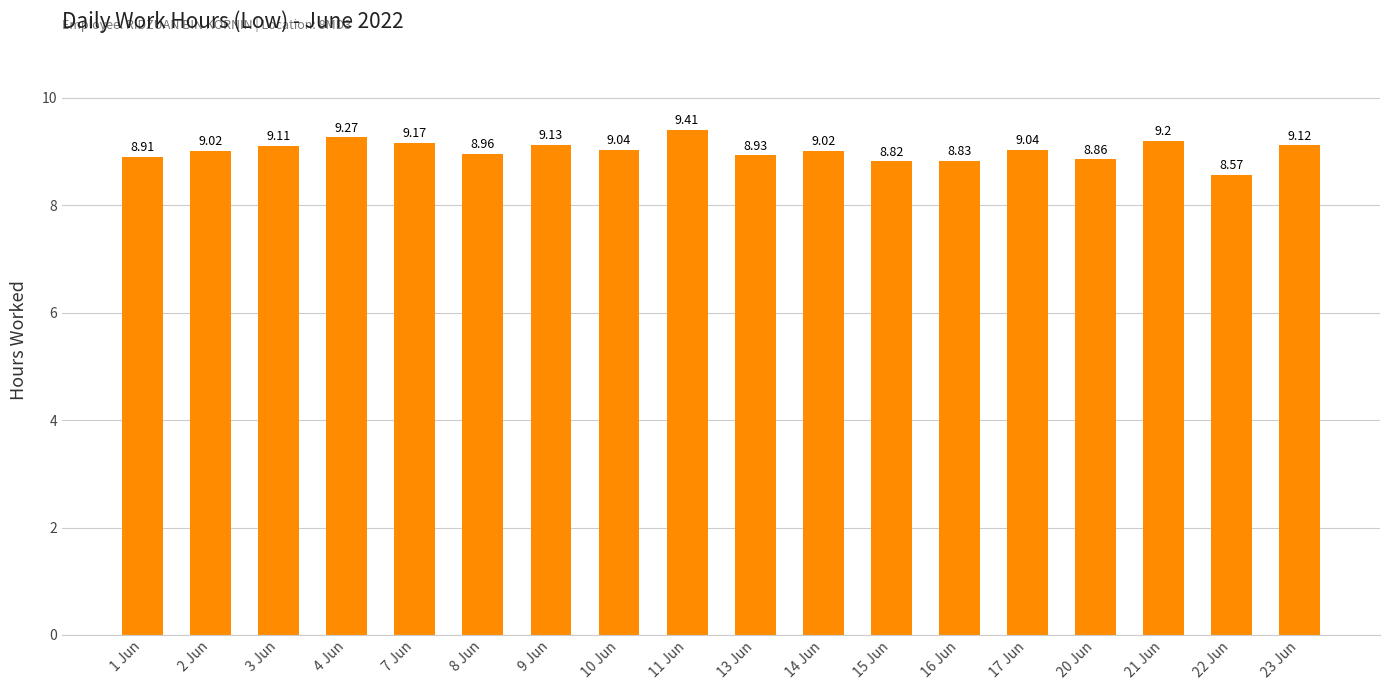

Is it true that the value at 21 Jun is 9.2?

True